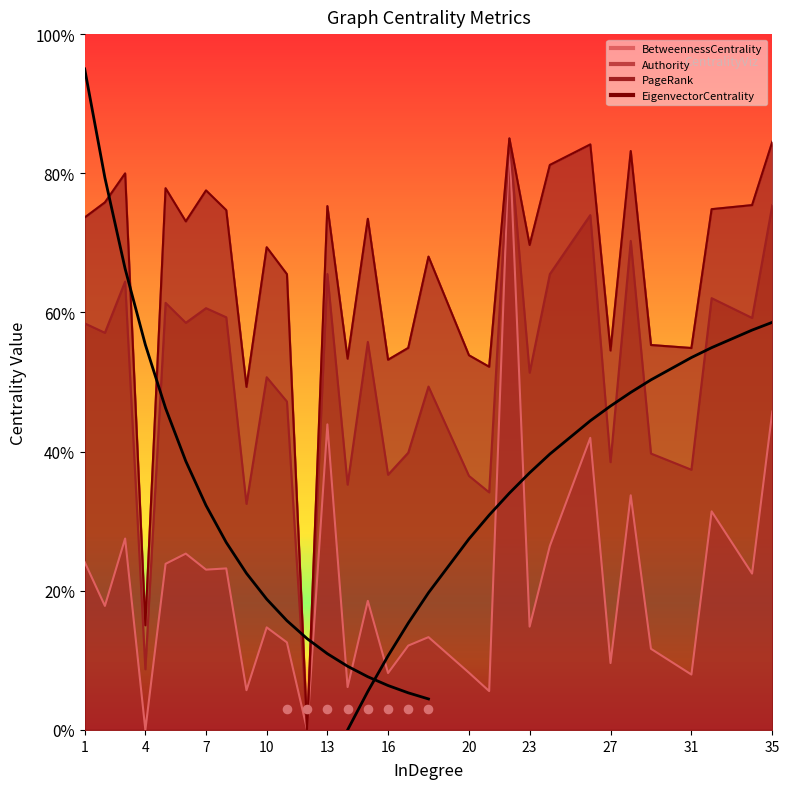

What are all the series names shown in the legend?

BetweennessCentrality, Authority, PageRank, EigenvectorCentrality